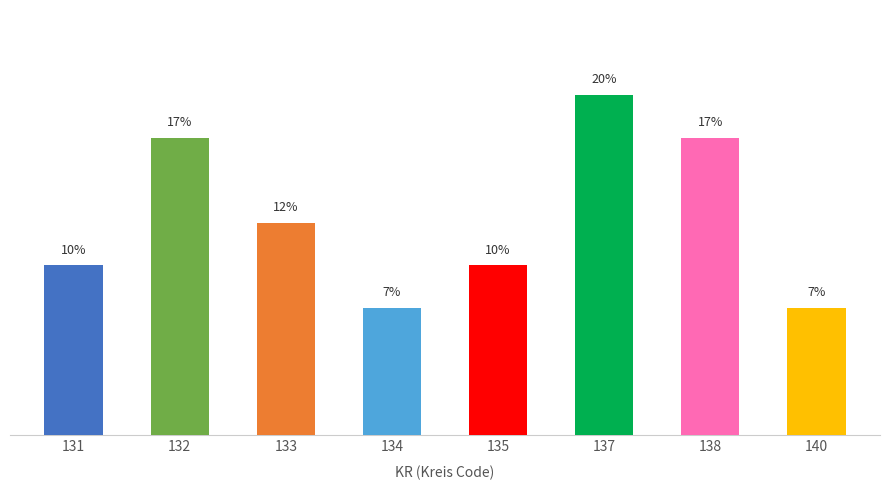

Rank the categories by value from lowest to highest.

134, 140, 131, 135, 133, 132, 138, 137